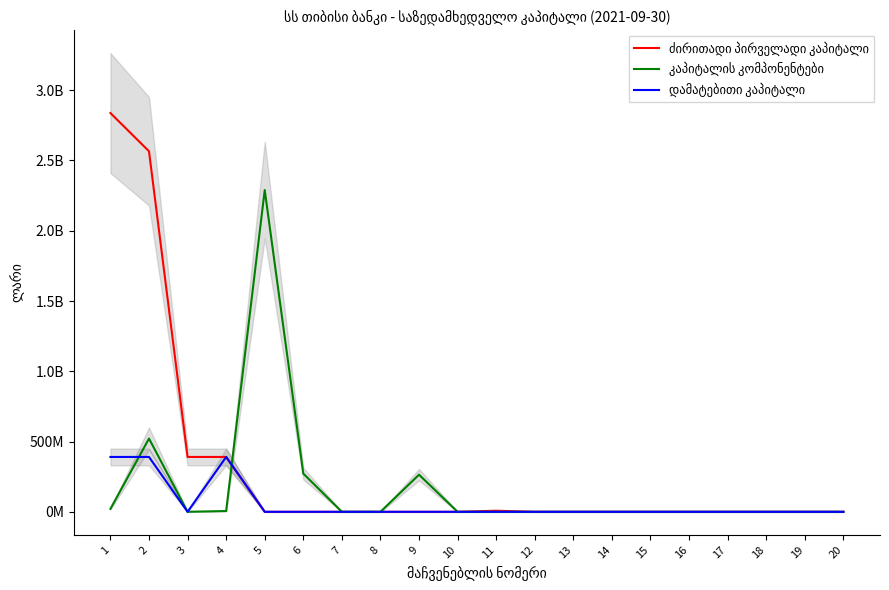

True or false: დამატებითი კაპიტალი and ძირითადი პირველადი კაპიტალი intersect in this chart.

False